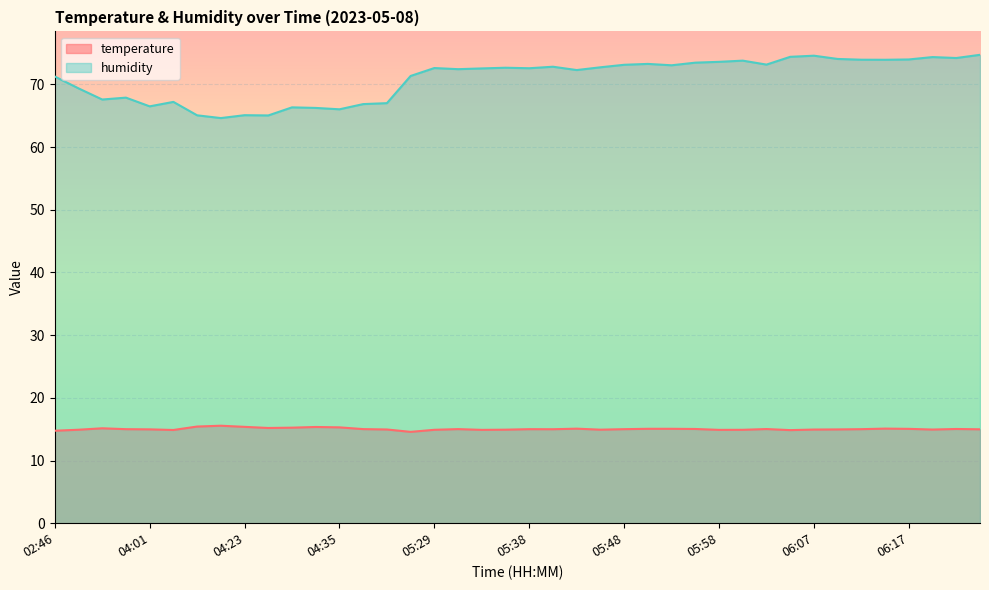

Is it true that temperature equals 15.0 at 06:22?

True